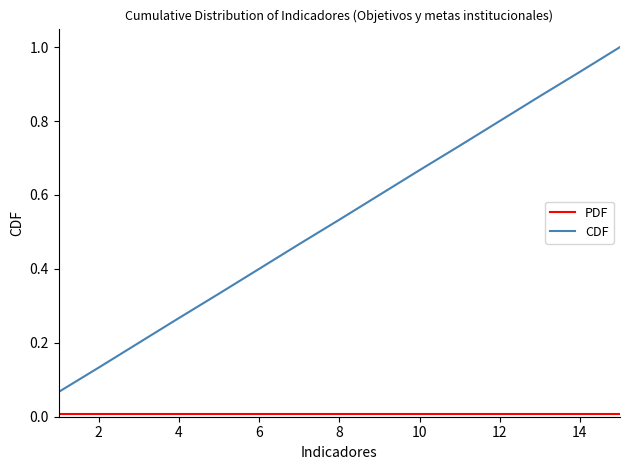

Which series has the widest spread of values?

CDF